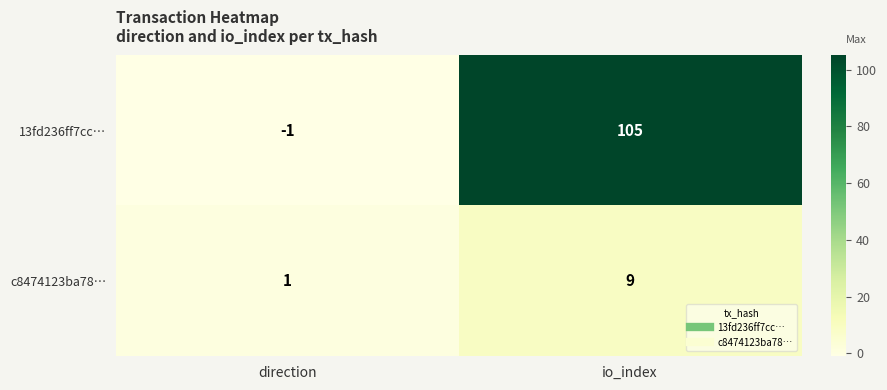

True or false: c8474123ba78… has a value of 1 at direction.

True